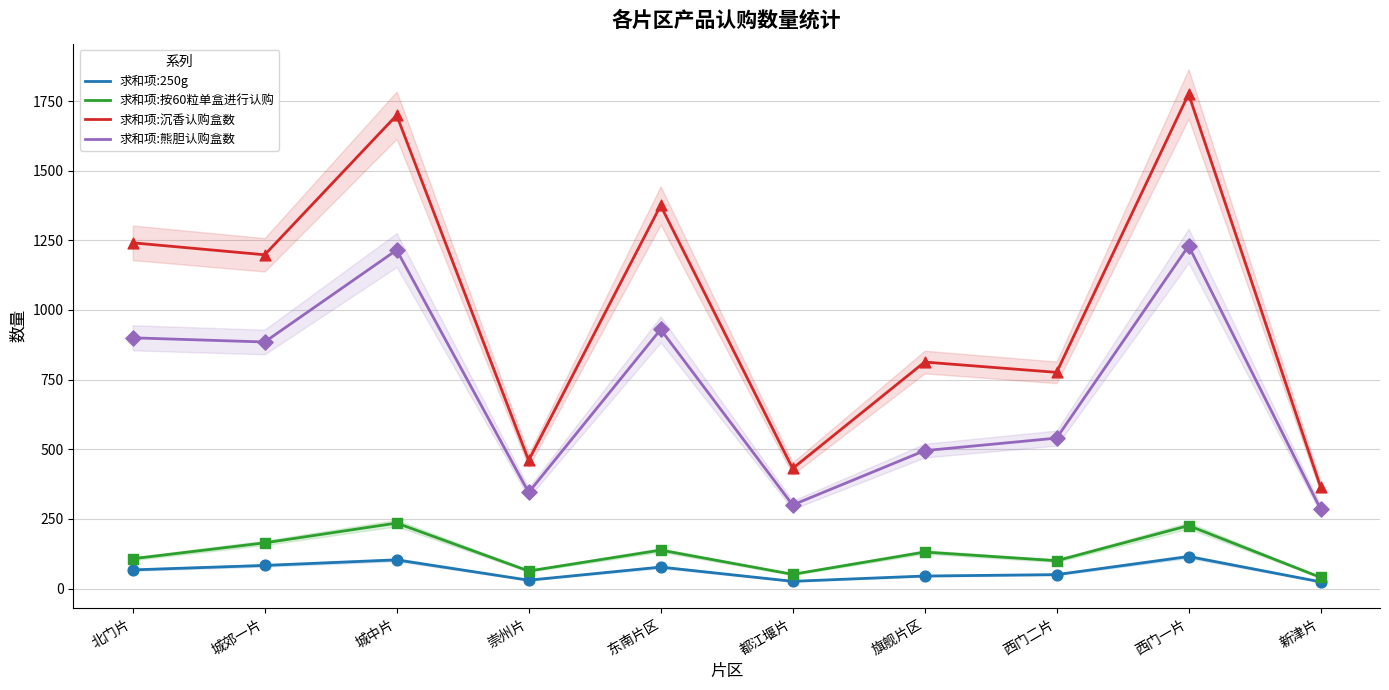

Which series has the largest total across all categories?

求和项:沉香认购盒数